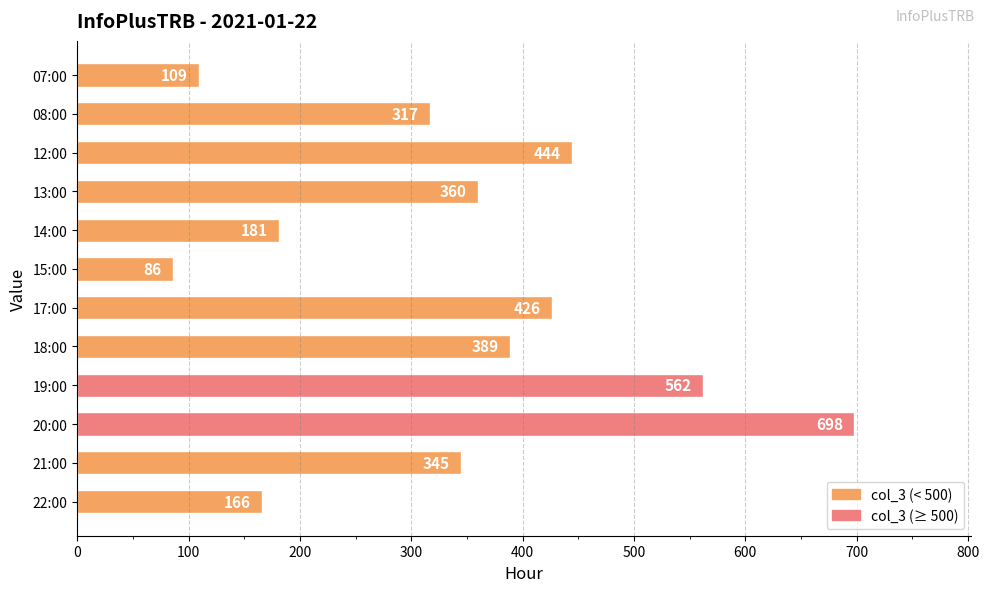

Does the chart contain stacked bars?

No